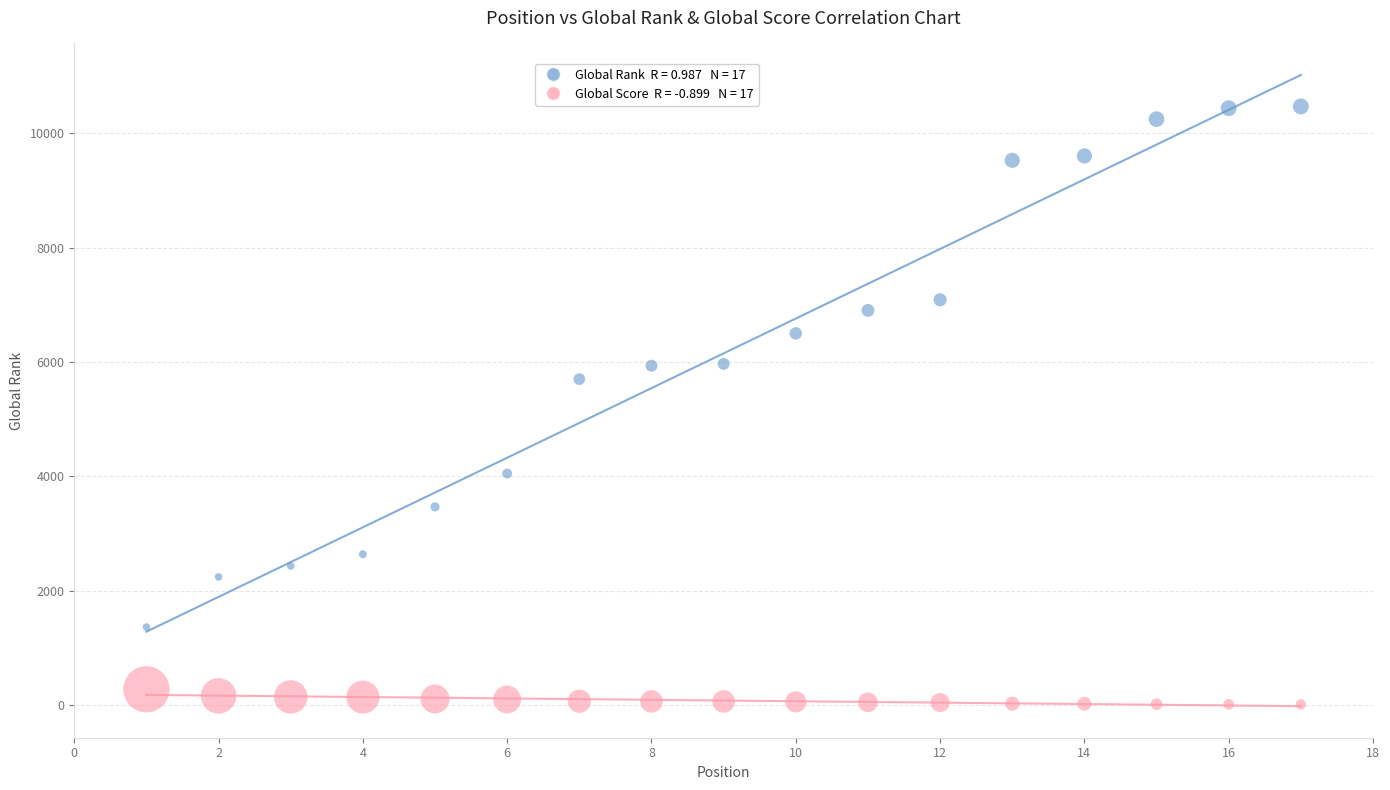

Across all series, what Y value is closest to 5241?

5701